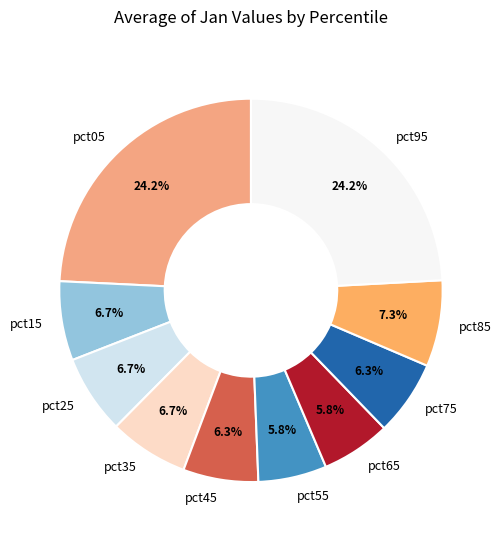

True or false: pct15 accounts for 17% of the total.

False